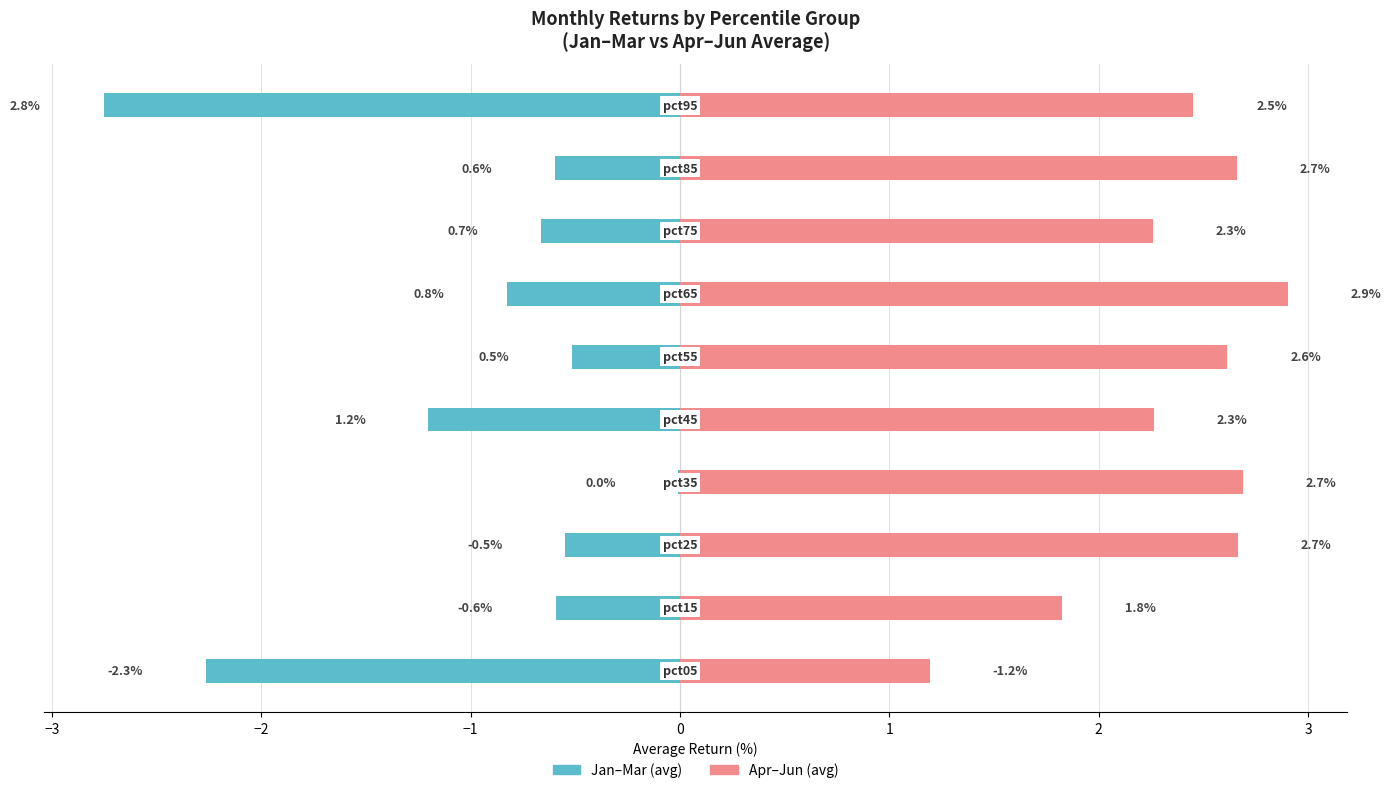

Is the value of Jan–Mar (avg) at 2 greater than the value of Apr–Jun (avg) at −2?

No